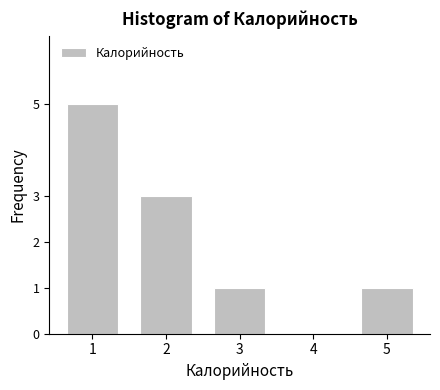

Reading left to right, list all the values displayed in this chart.

1=5	2=3	3=1	4=0	5=1